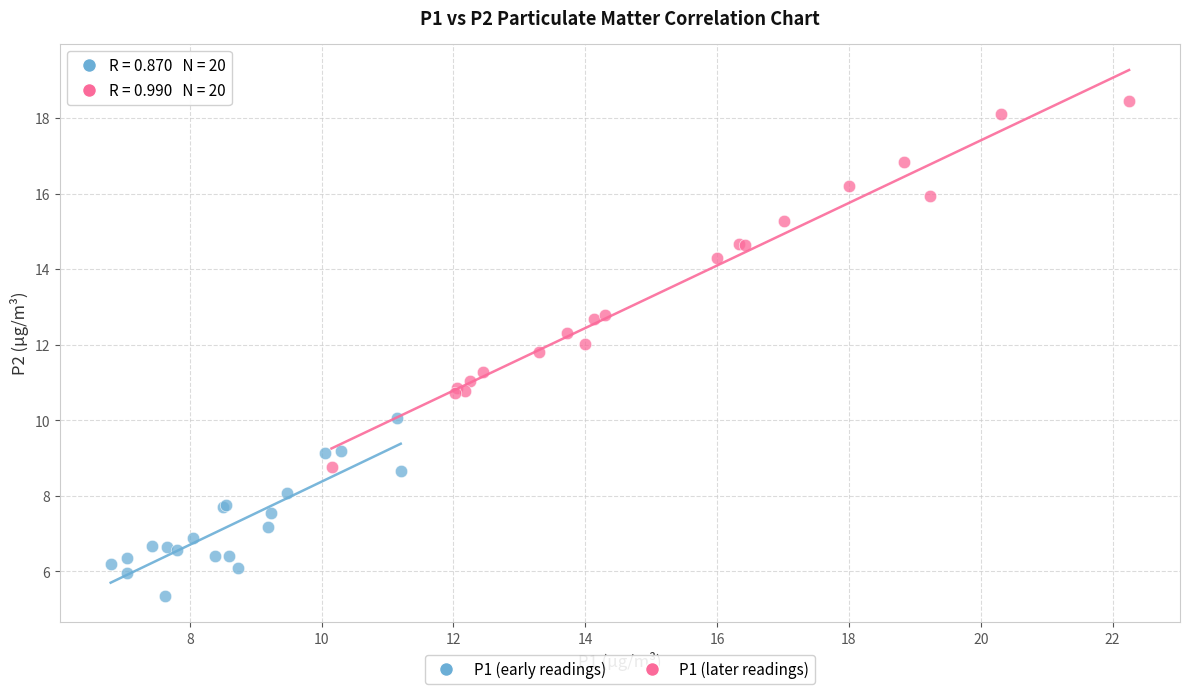

Which series has the widest spread of Y values?

P1 (later readings)